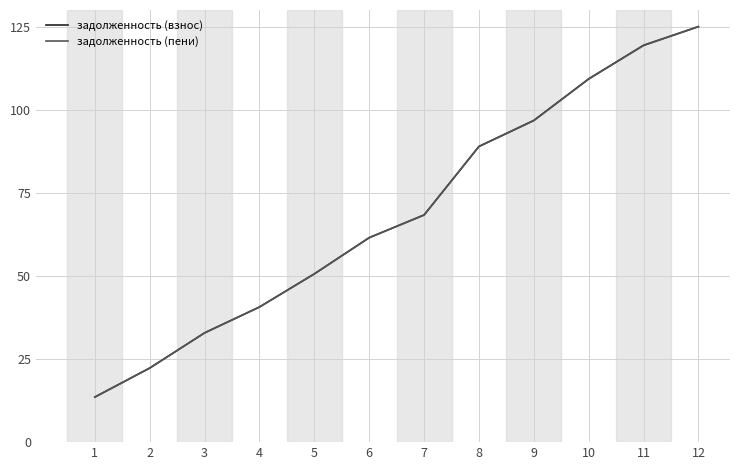

Rank the categories by задолженность (взнос) value from highest to lowest.

12, 11, 10, 9, 8, 7, 6, 5, 4, 3, 2, 1